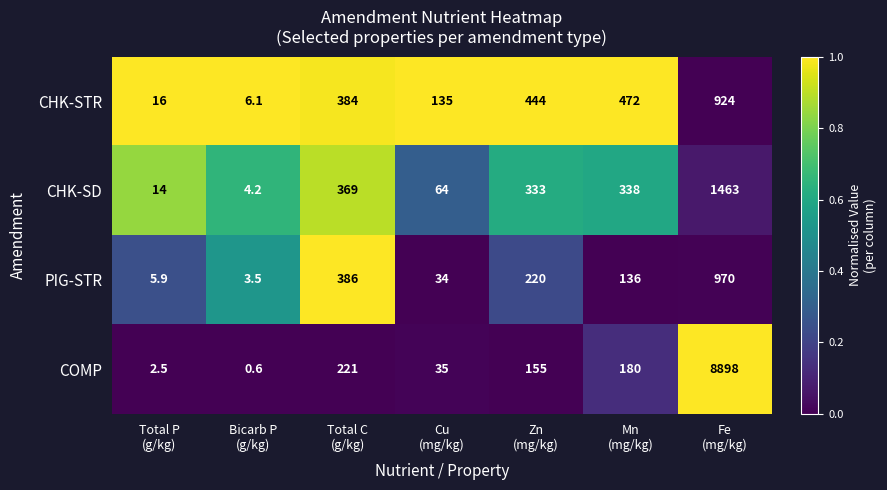

What is the sum of all CHK-STR values?

2381.1